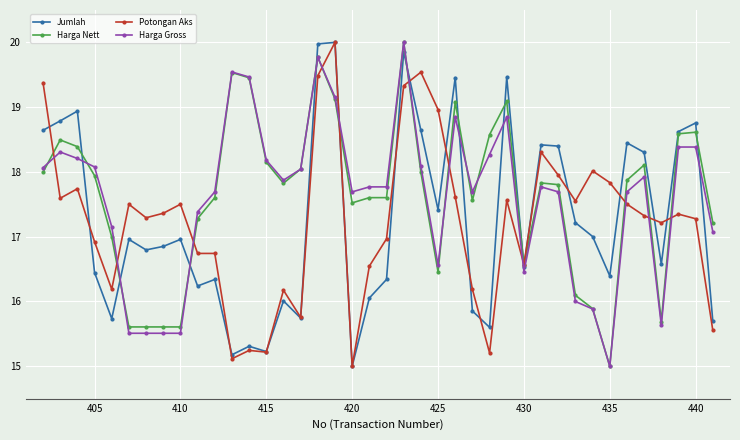

After their last crossing, which series has the higher values: Jumlah or Harga Gross?

Harga Gross